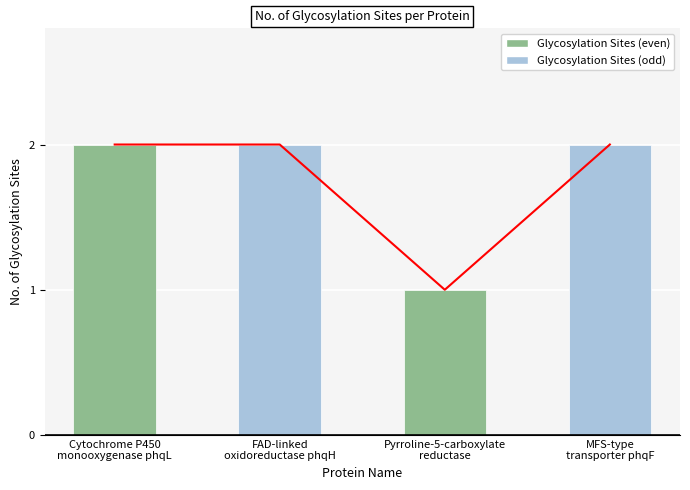

Where is the data nearest to the value 1?

Pyrroline-5-carboxylate
reductase